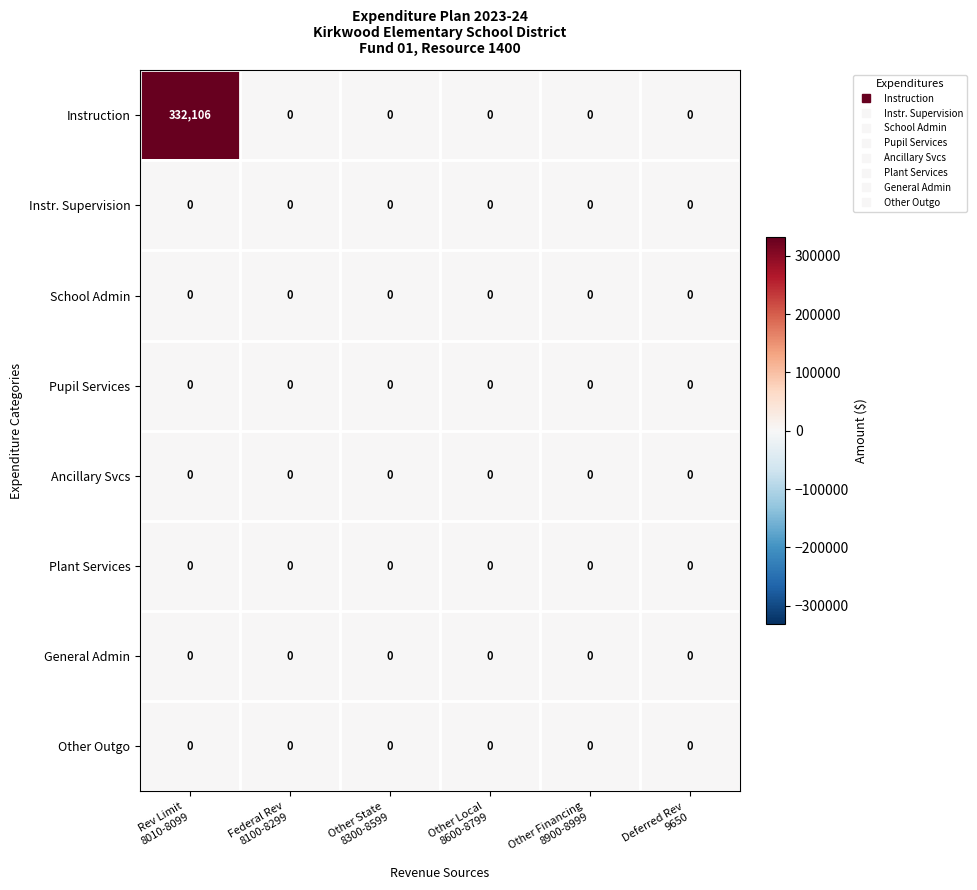

What is the maximum value shown in the chart?

332106